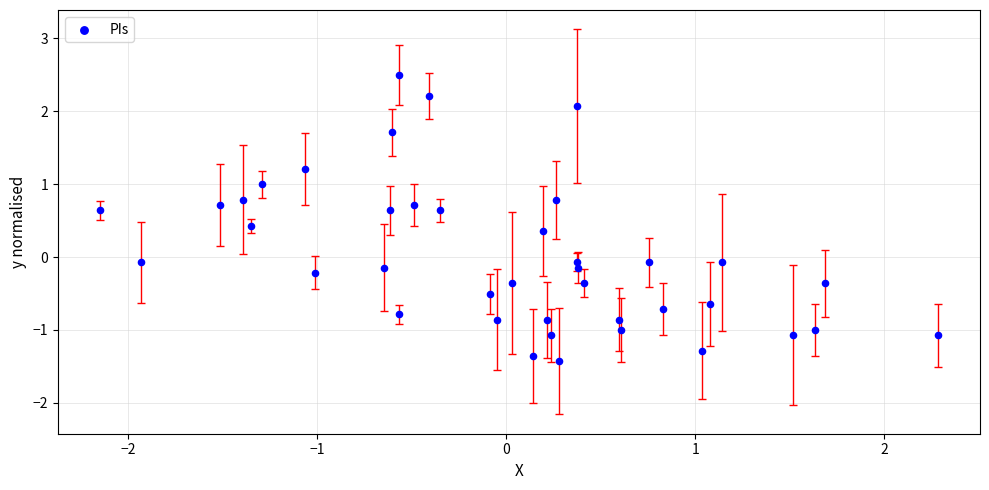

What is the range of X values (max minus min)?

4.4